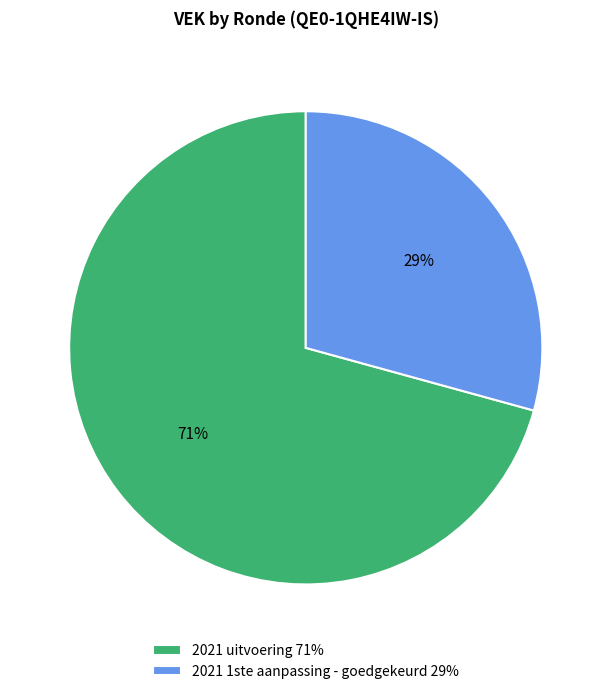

Do 2021 1ste aanpassing - goedgekeurd 29% and 2021 uitvoering 71% together represent more than half of the pie?

Yes